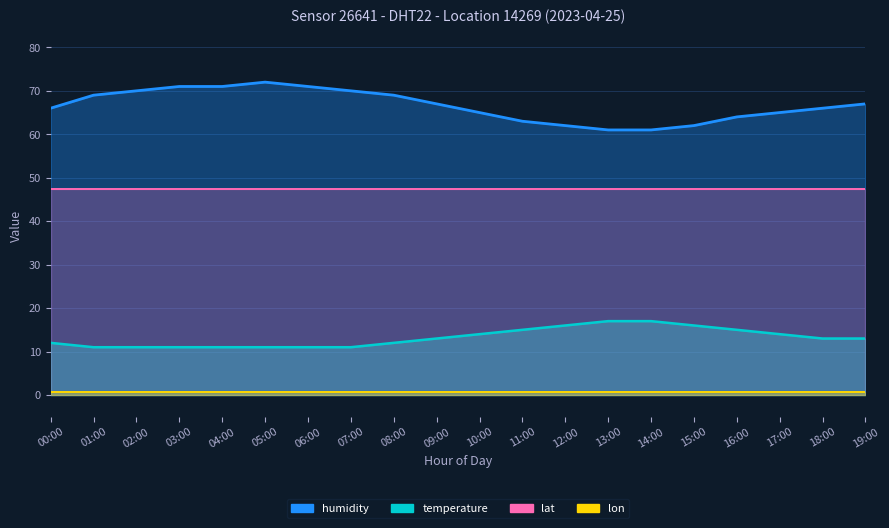

At which label does humidity first exceed 67?

01:00